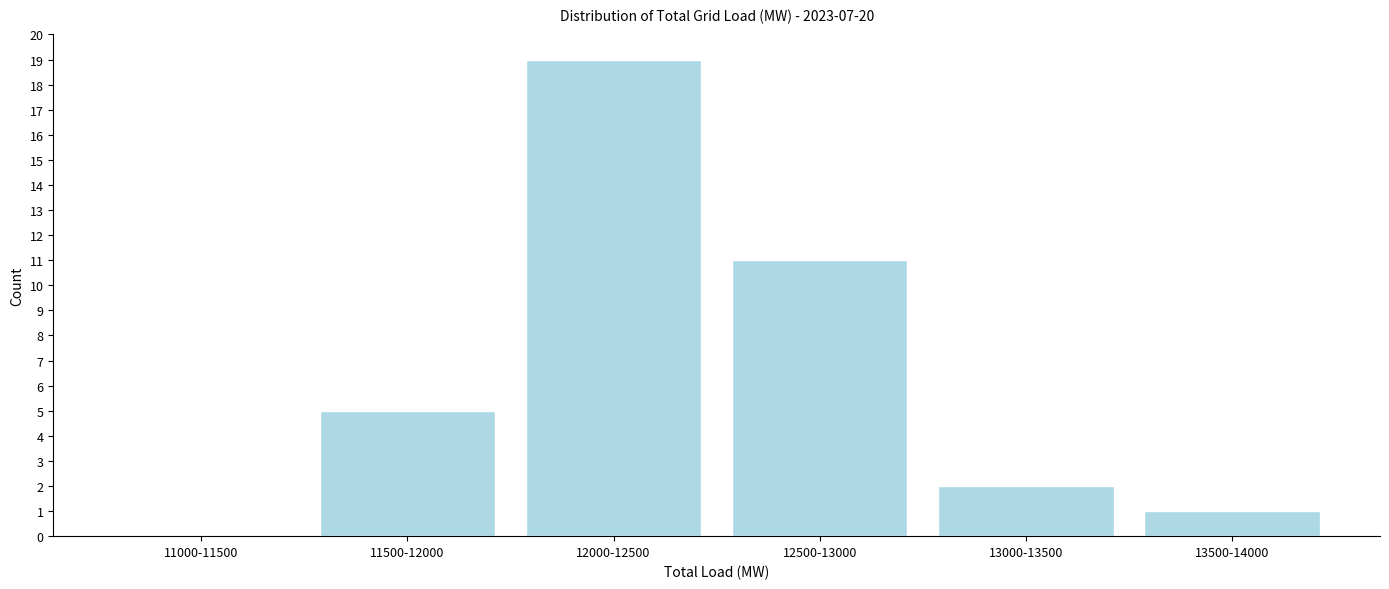

Reading right to left, transcribe all the data shown in this chart.

13500-14000=1	13000-13500=2	12500-13000=11	12000-12500=19	11500-12000=5	11000-11500=0